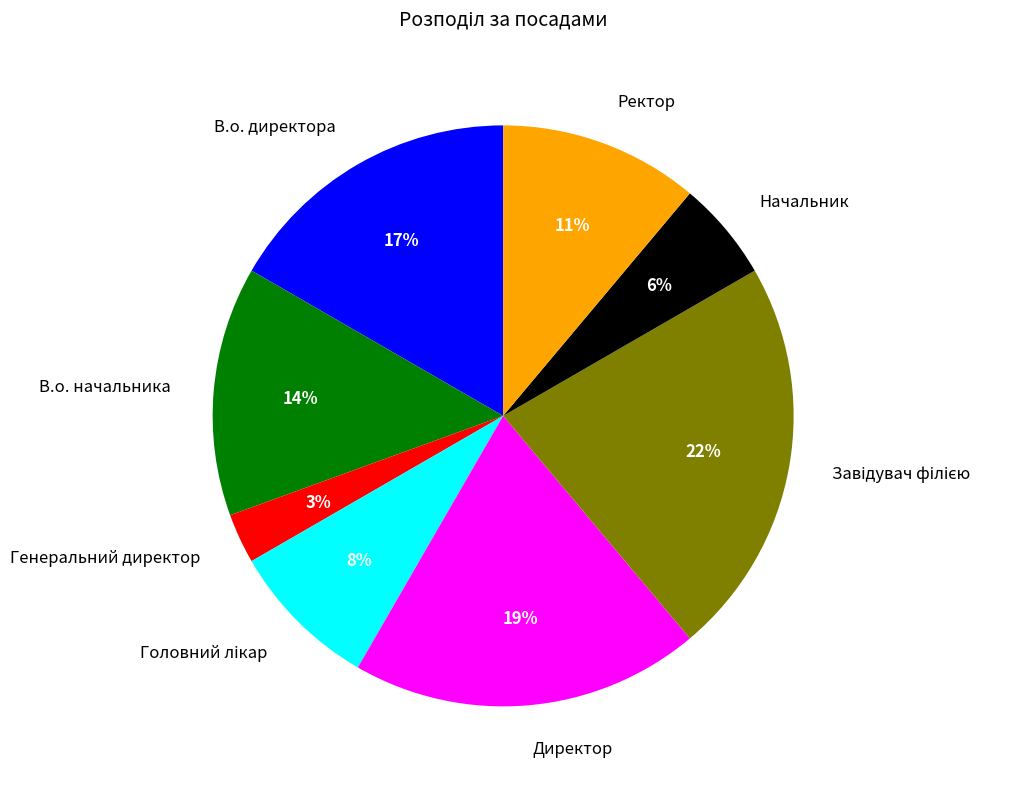

Is the sum of Генеральний директор and В.о. директора greater than half?

No